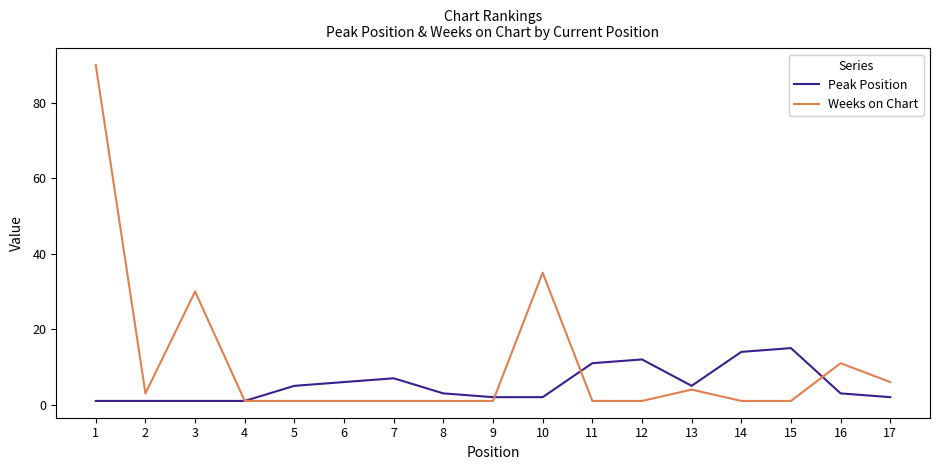

What are all the series names shown in the legend?

Peak Position, Weeks on Chart